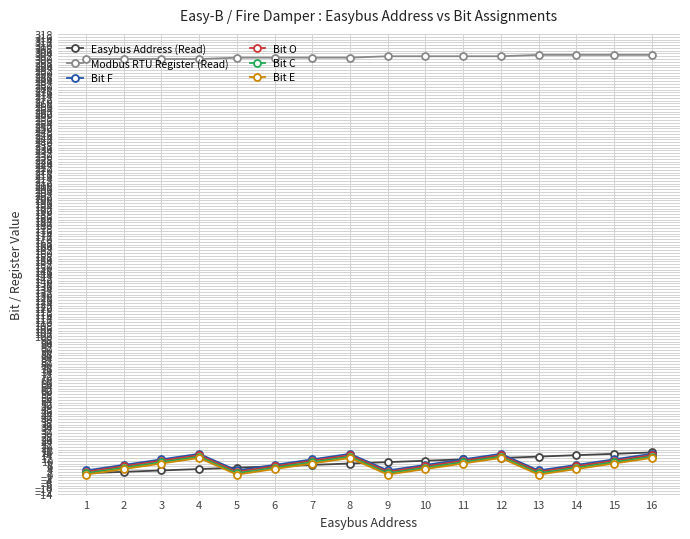

True or false: Bit O has more than 2 points higher than both neighbors.

True